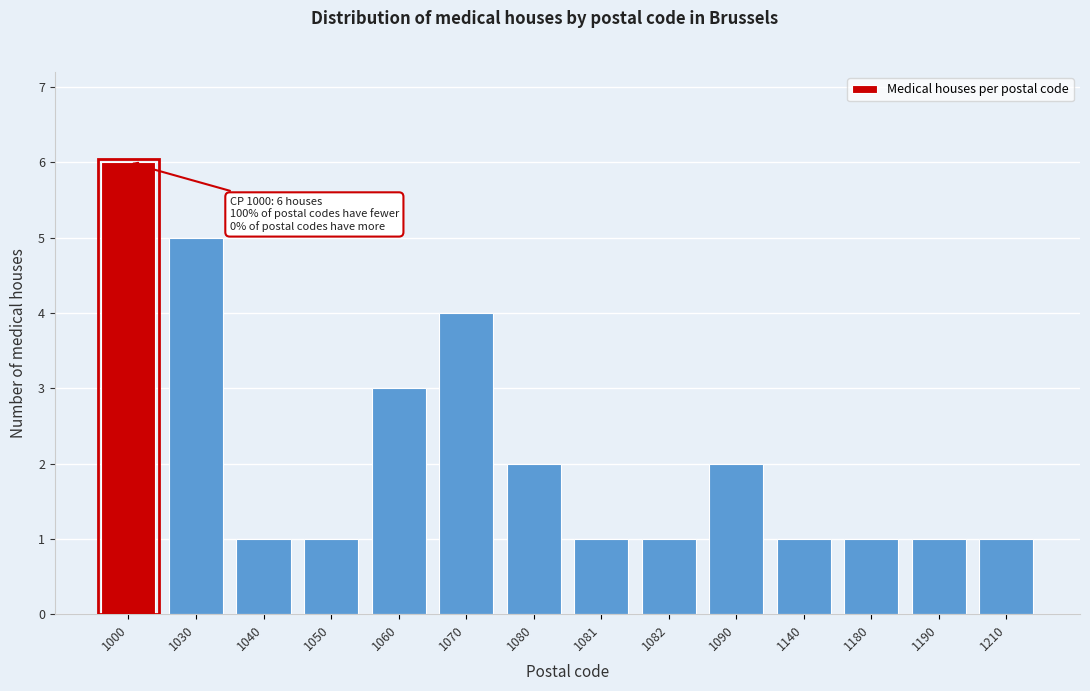

Reading right to left, extract all data points from this chart.

1210=1	1190=1	1180=1	1140=1	1090=2	1082=1	1081=1	1080=2	1070=4	1060=3	1050=1	1040=1	1030=5	1000=6